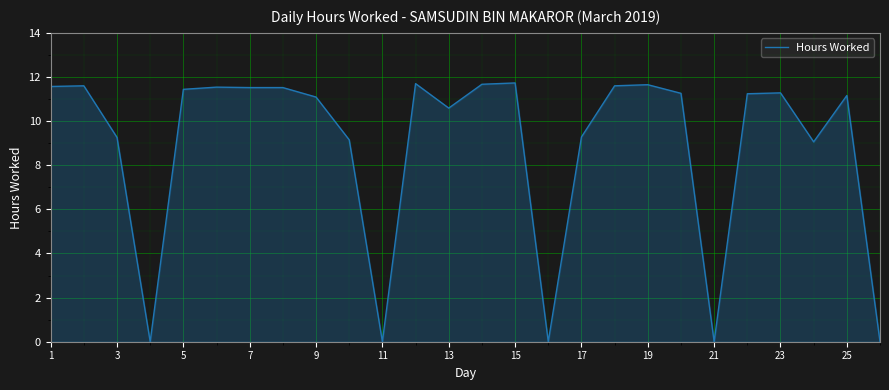

What is the greatest value displayed?

11.7